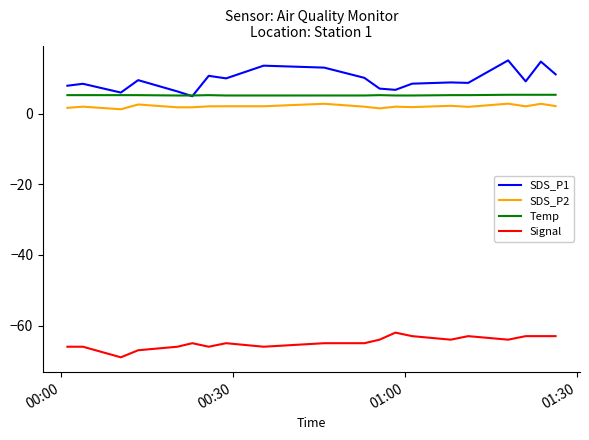

True or false: SDS_P2 and SDS_P1 cross at least once.

False